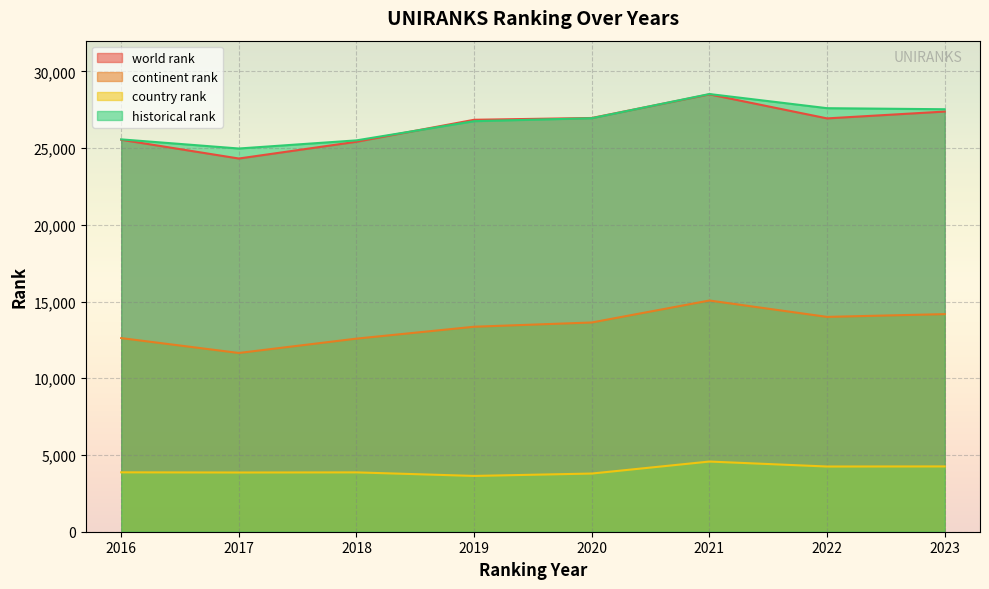

Rank the series by their maximum value, from highest to lowest.

historical rank, world rank, continent rank, country rank